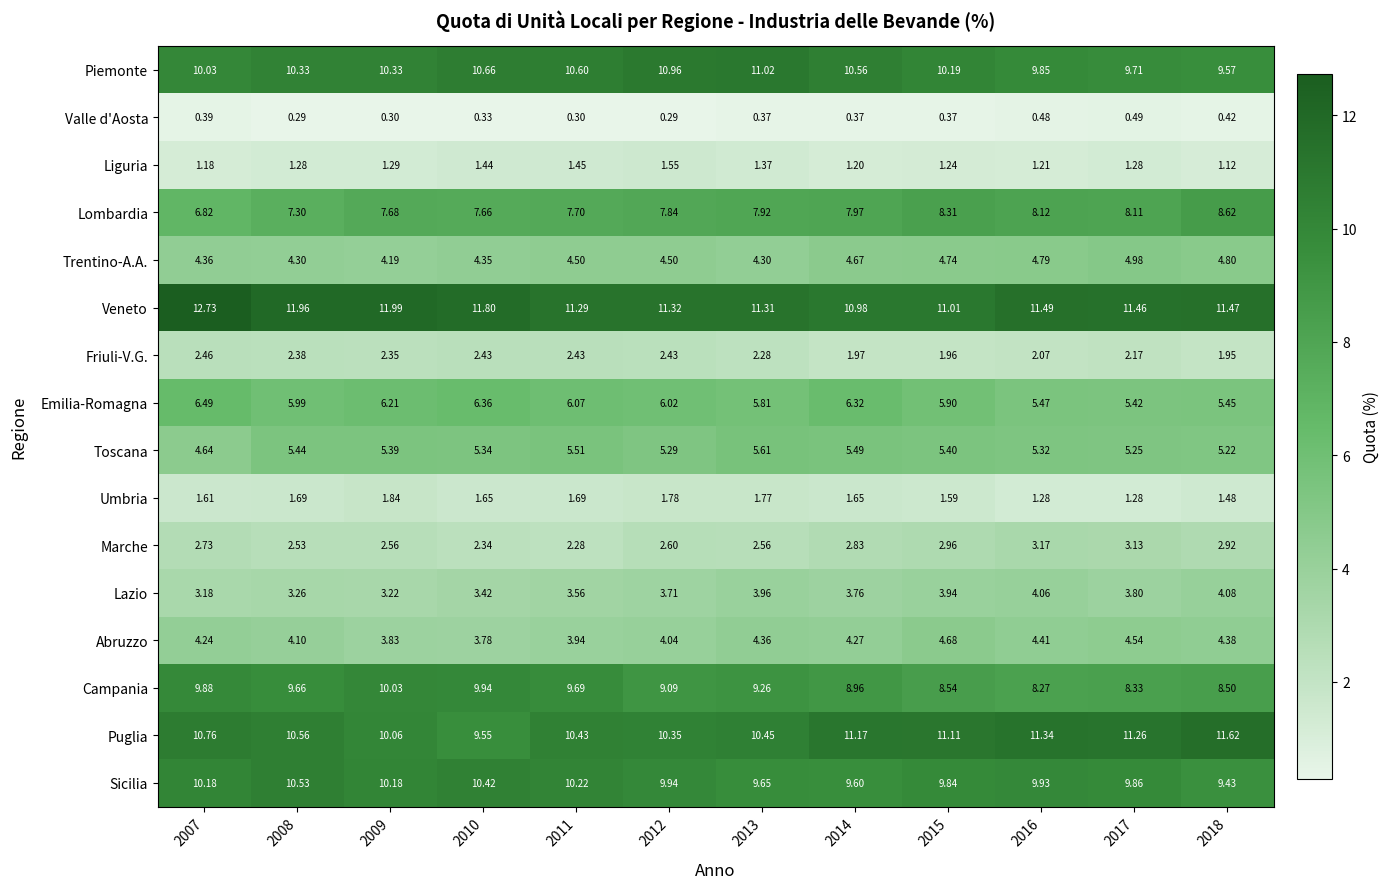

Rank the series at 2016 from lowest to highest value.

Valle d'Aosta, Liguria, Umbria, Friuli-V.G., Marche, Lazio, Abruzzo, Trentino-A.A., Toscana, Emilia-Romagna, Lombardia, Campania, Piemonte, Sicilia, Puglia, Veneto